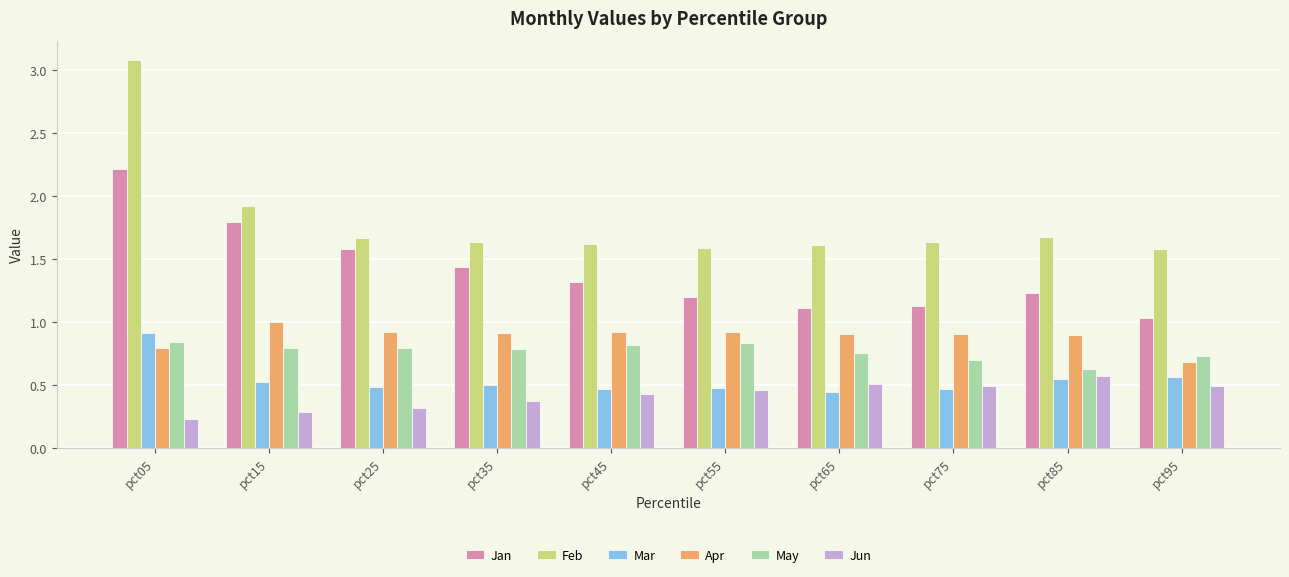

Are the bars grouped side by side (vs. stacked)?

Yes